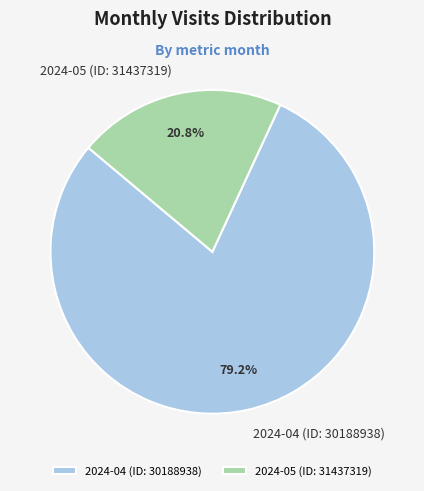

To the nearest percent, what is the difference between the largest and smallest slice percentages?

58%